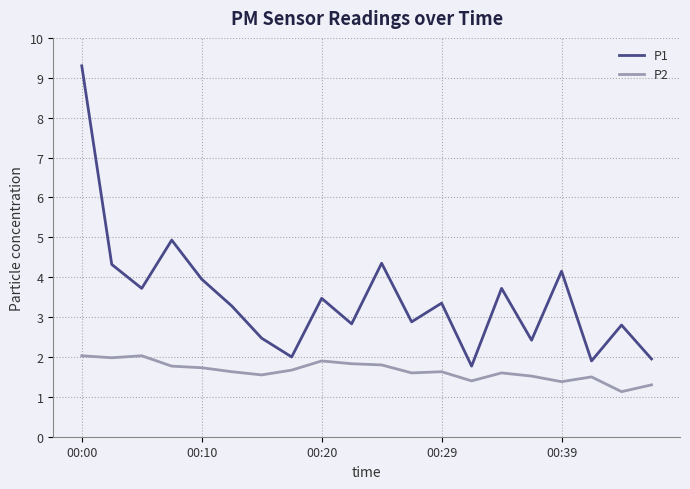

Rank the series by their average value, from highest to lowest.

P1, P2